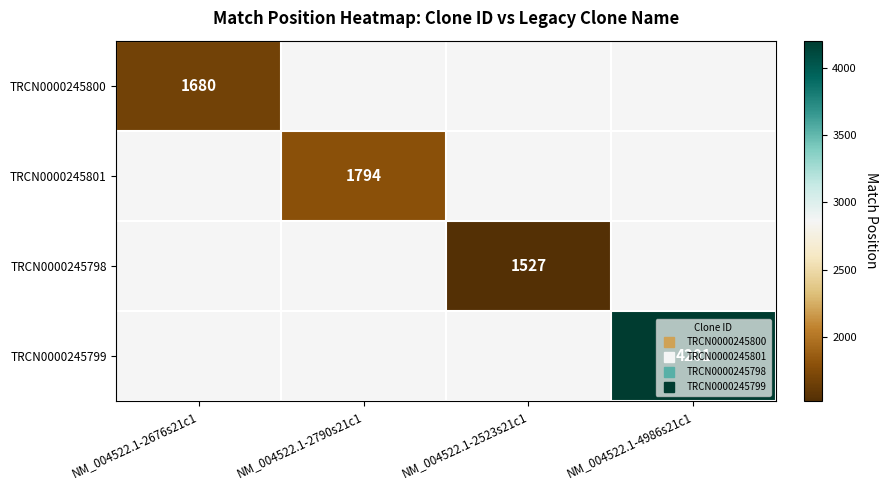

Rank the series by their maximum value, from highest to lowest.

TRCN0000245799, TRCN0000245801, TRCN0000245800, TRCN0000245798